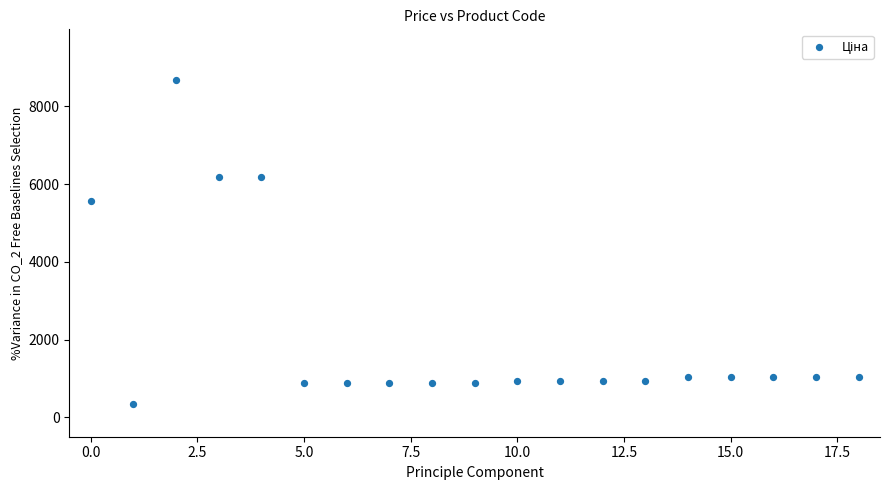

What Y value in the scatter plot is closest to 4516?

5560.3